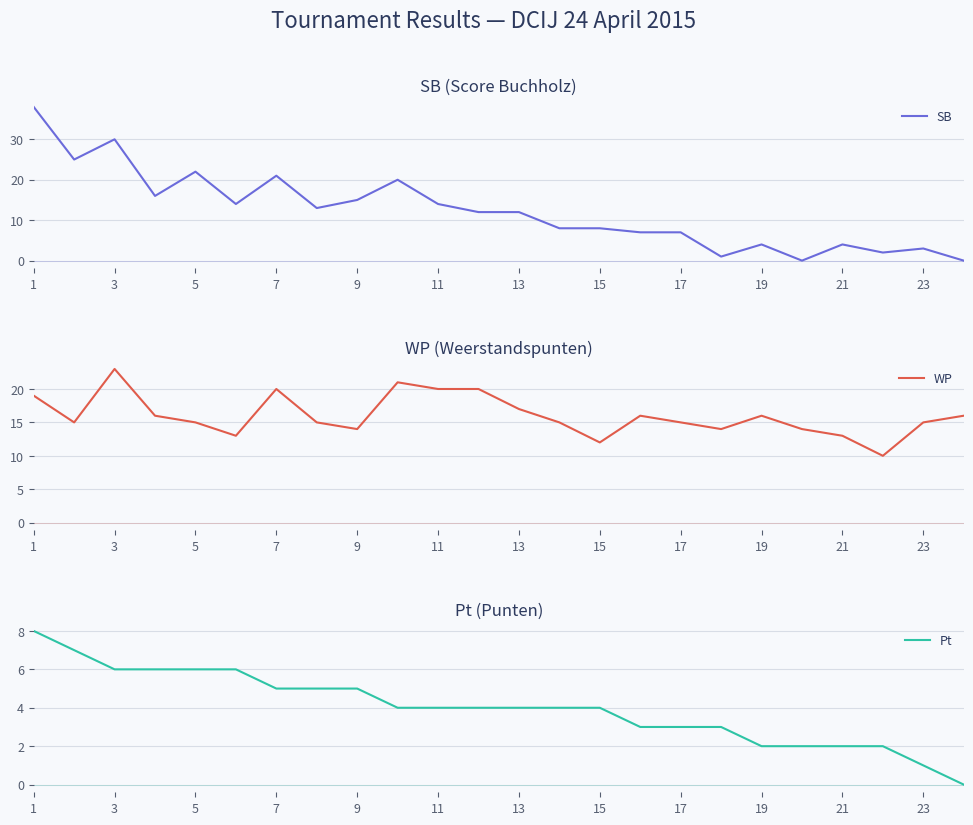

List the series in order of their overall mean, lowest first.

Pt, SB, WP